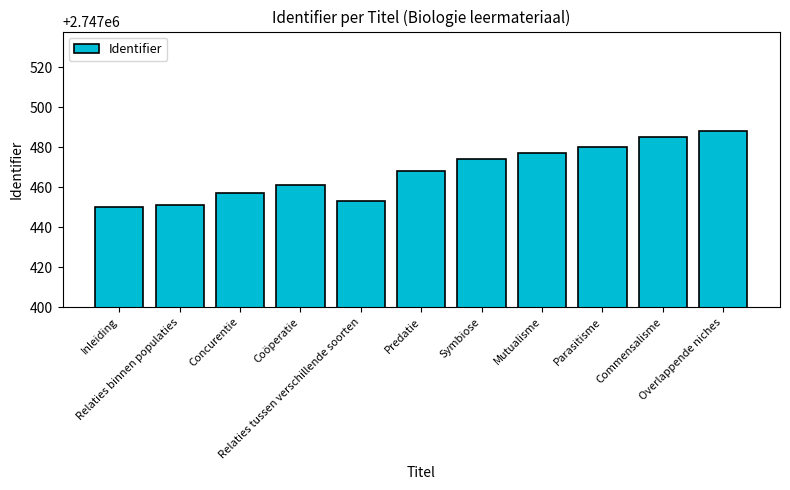

How many values are below 2747468?

5